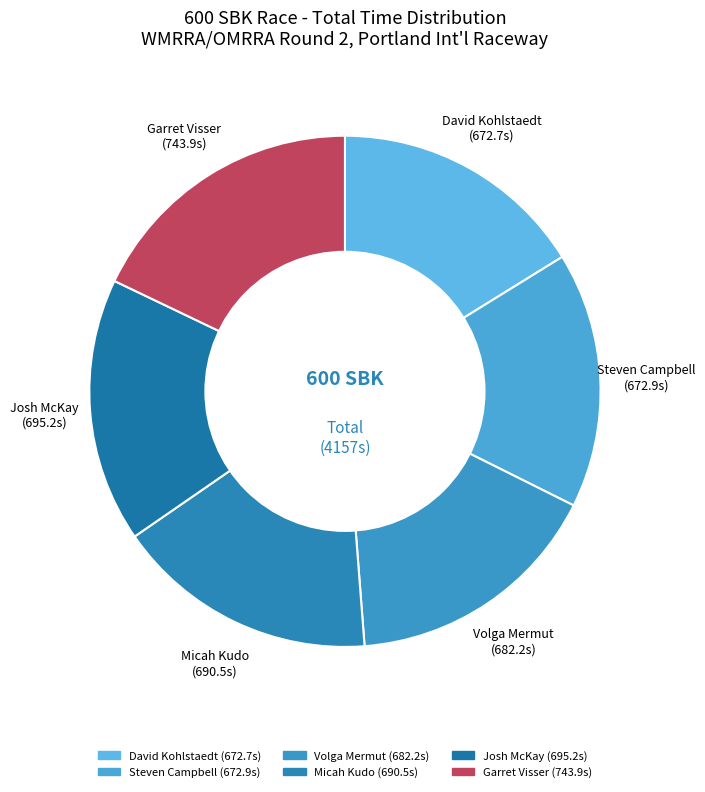

The David Kohlstaedt slice represents 10% of the pie. True or false?

False